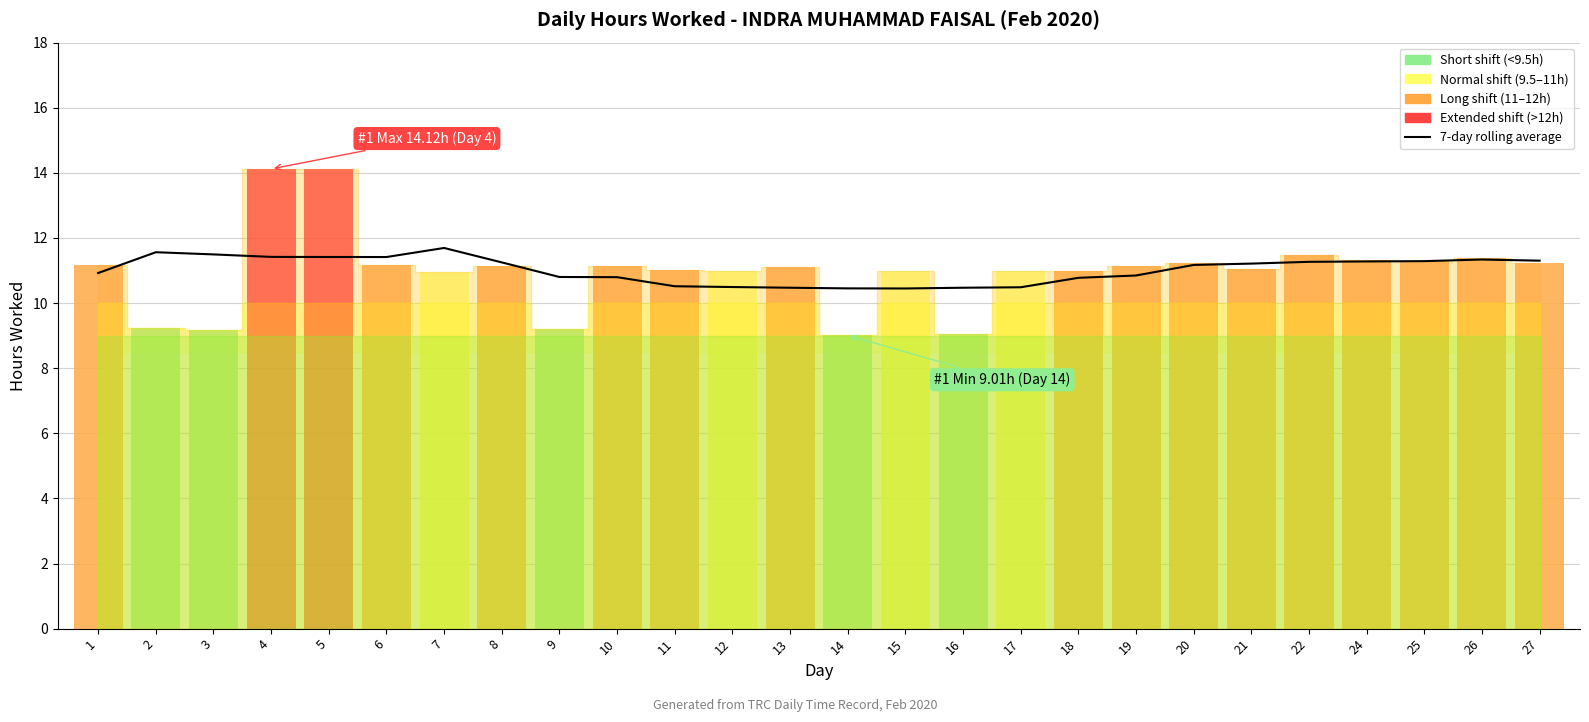

Which category has the highest value across all series?

7